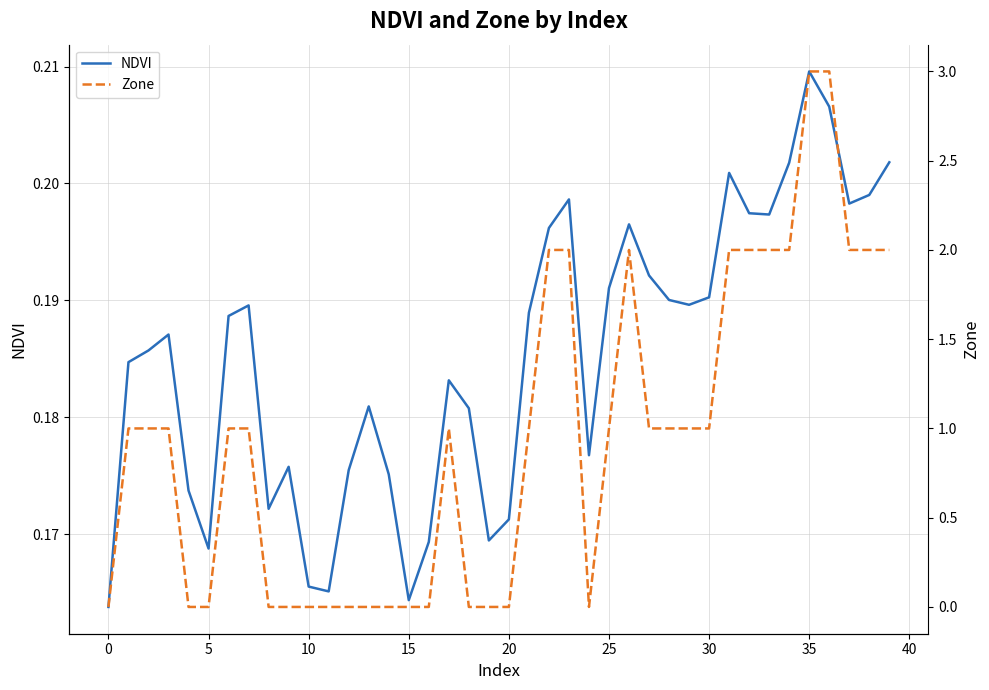

The value of NDVI at 30 is 0.1. True or false?

False